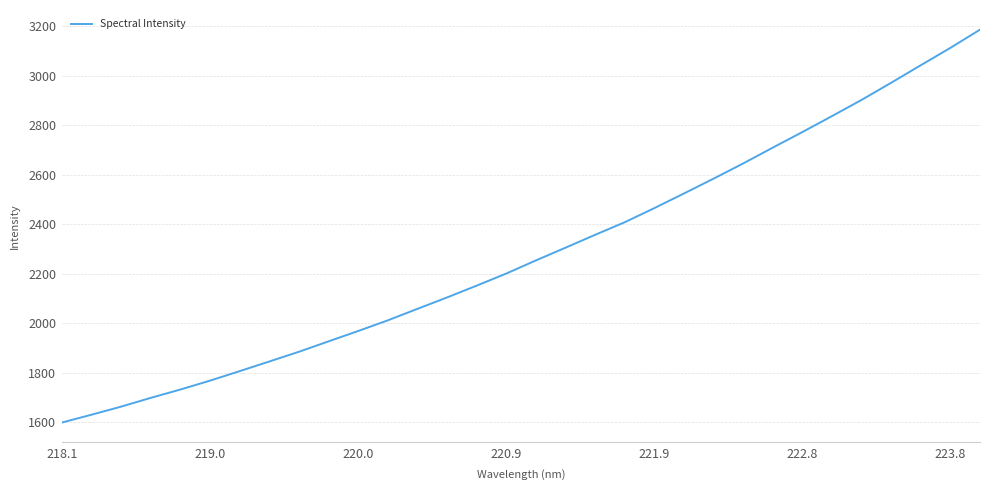

What is the minimum value shown in the chart?

1599.4